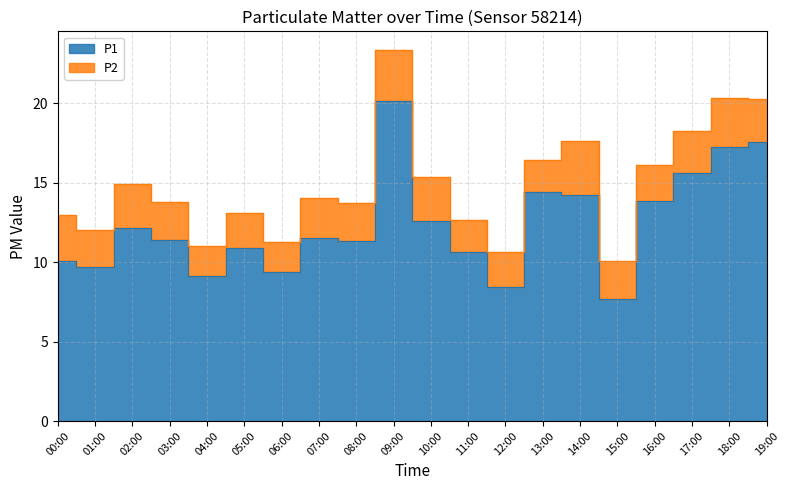

What is the ratio of the value at 13:00 to the value at 08:00?

1.3